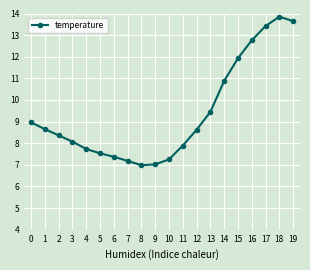

Does the chart display data point markers on the line(s)?

Yes